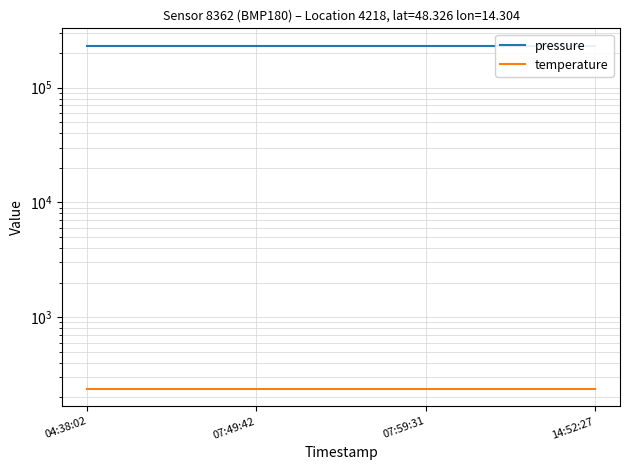

Reading left to right, extract all data points from this chart.

pressure: 232397	232397	232397	232397
temperature: 235	235	235	235